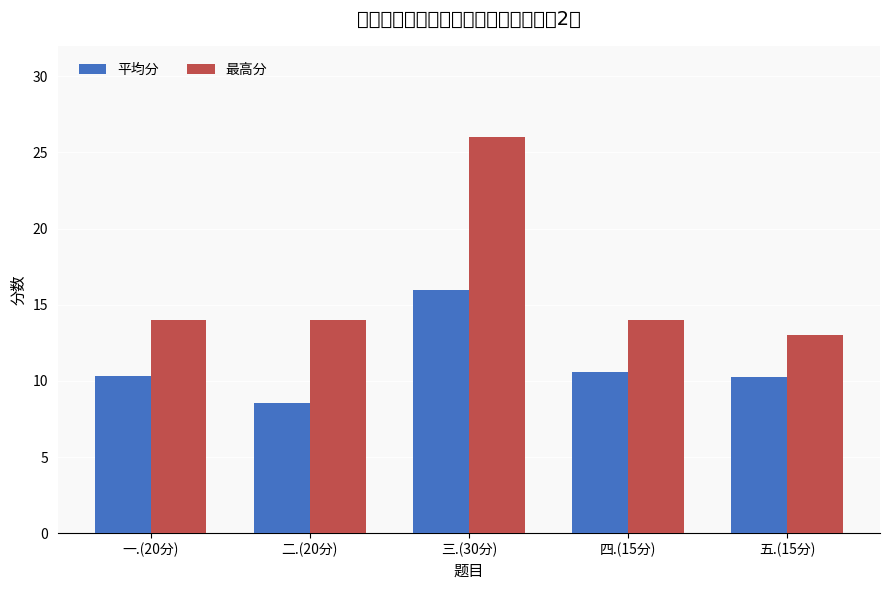

Does the chart contain stacked bars?

No